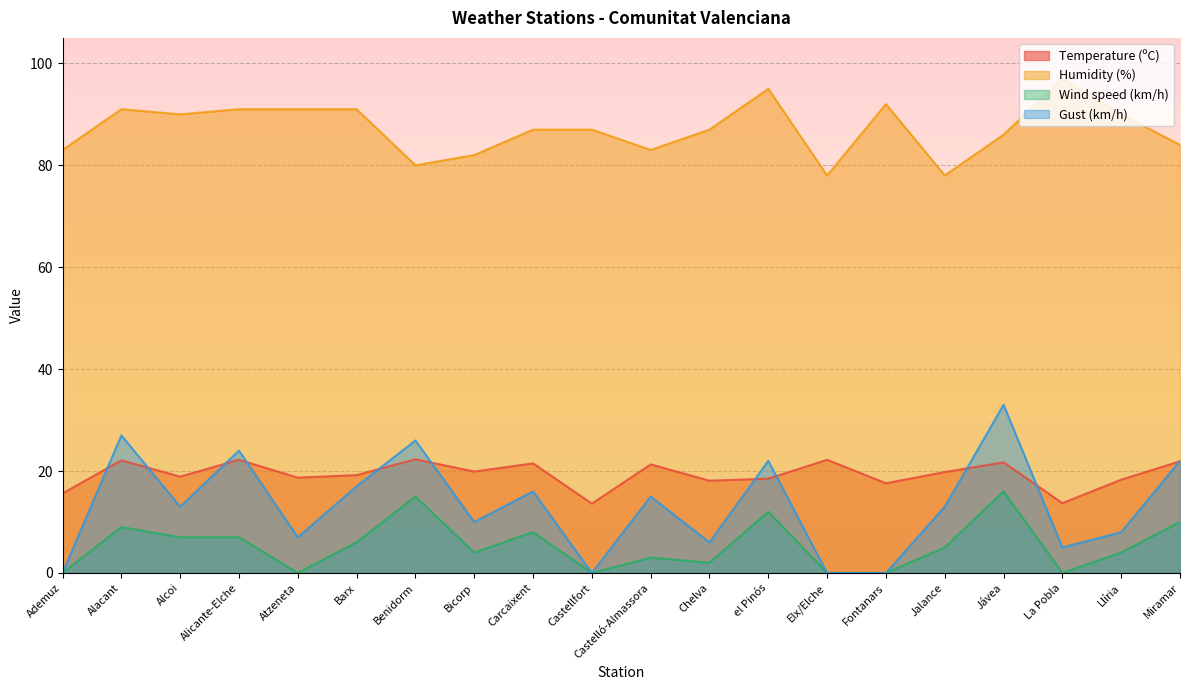

What position from the left is Barx?

6